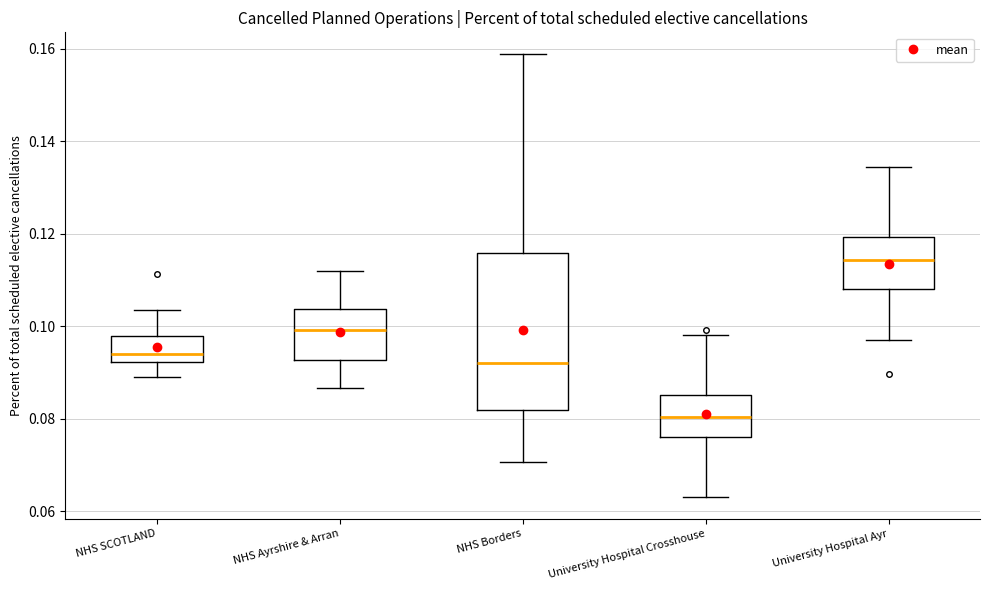

Reading left to right, read every box against the y-axis: the position of its median line, the range the box covers, and the ends of its whiskers. The values are not printed on the chart, so give them approximately, as read against the axis.

NHS SCOTLAND: median 0.094, box 0.092 to 0.098, whiskers 0.090 to 0.104
NHS Ayrshire & Arran: median 0.100, box 0.092 to 0.104, whiskers 0.086 to 0.112
NHS Borders: median 0.092, box 0.082 to 0.116, whiskers 0.070 to 0.158
University Hospital Crosshouse: median 0.080, box 0.076 to 0.086, whiskers 0.064 to 0.098
University Hospital Ayr: median 0.114, box 0.108 to 0.120, whiskers 0.098 to 0.134